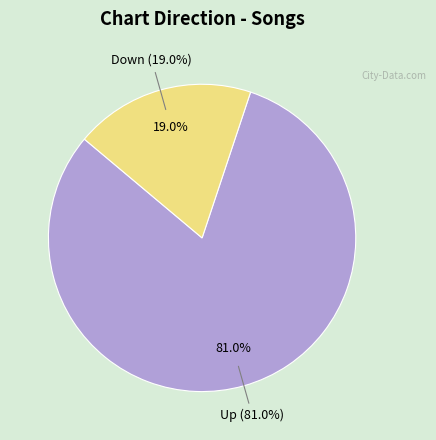

To the nearest percent, what is the average slice percentage?

50%